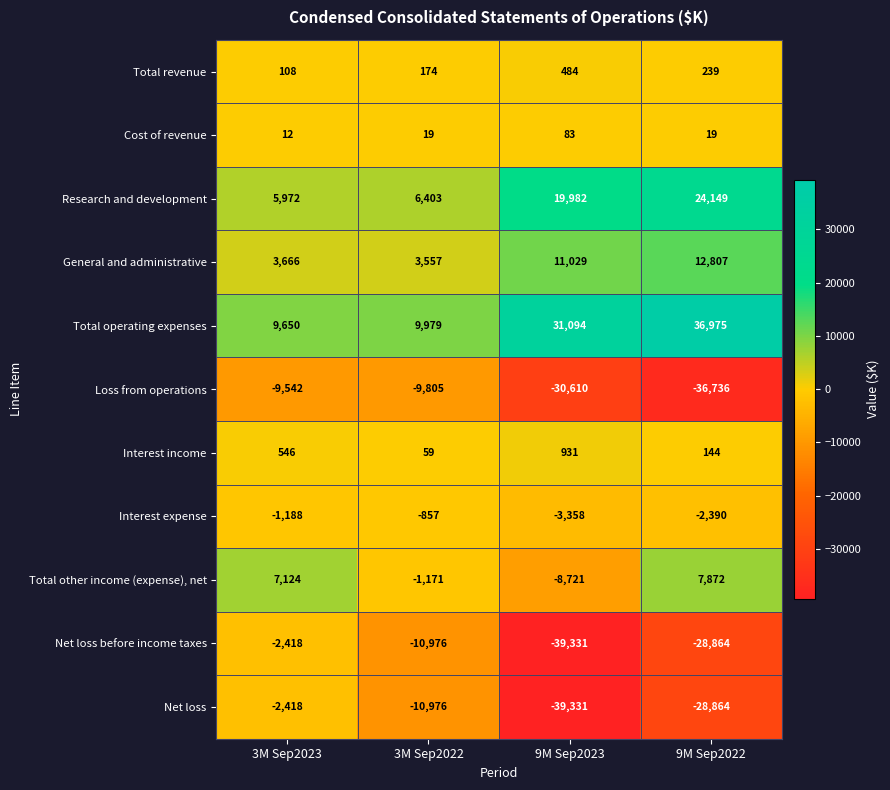

What is the difference between the maximum and minimum values in the General and administrative series?

9250